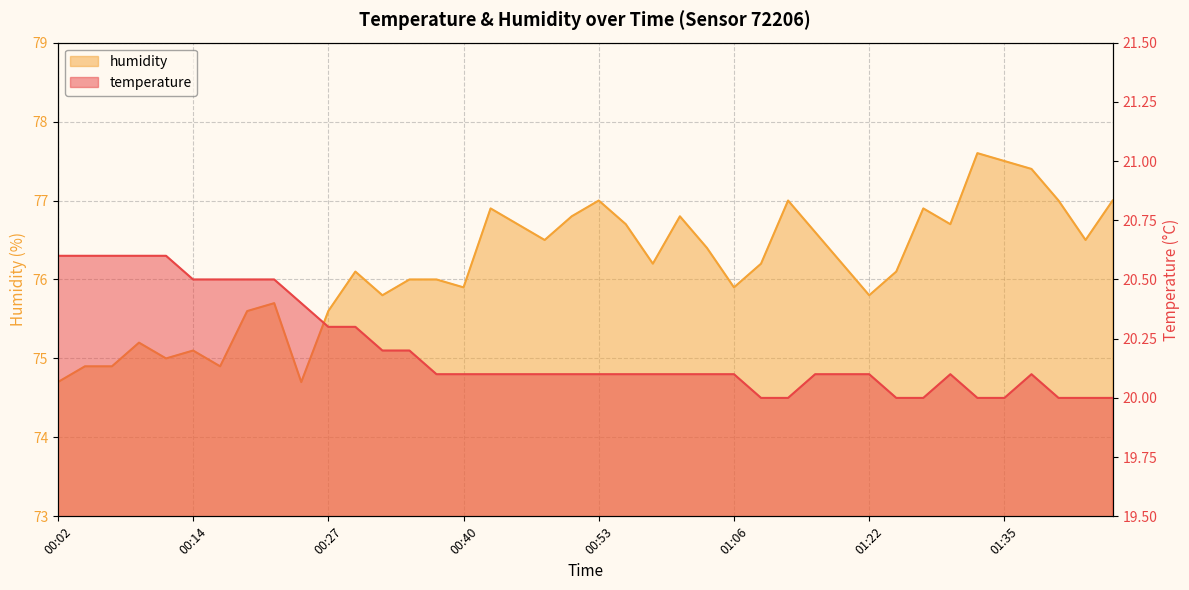

How many data points does each series have?

40